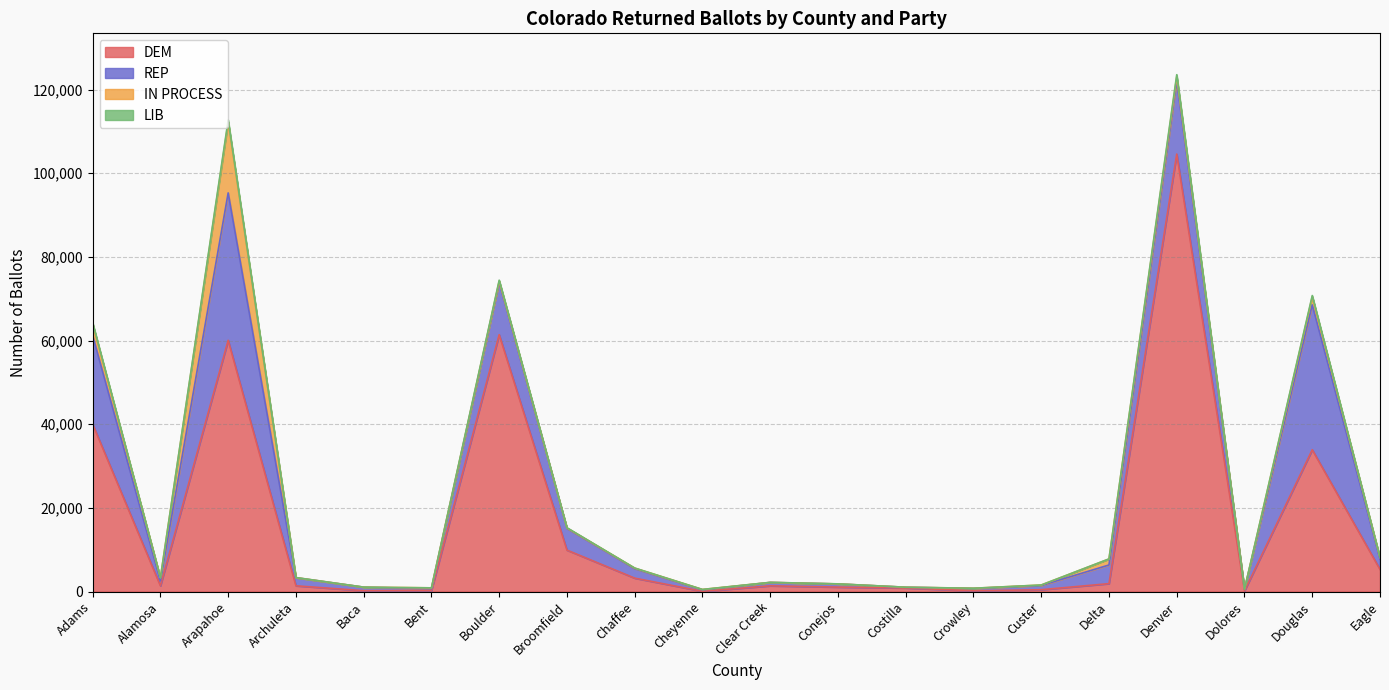

Is it true that DEM equals 33889 at Douglas?

True